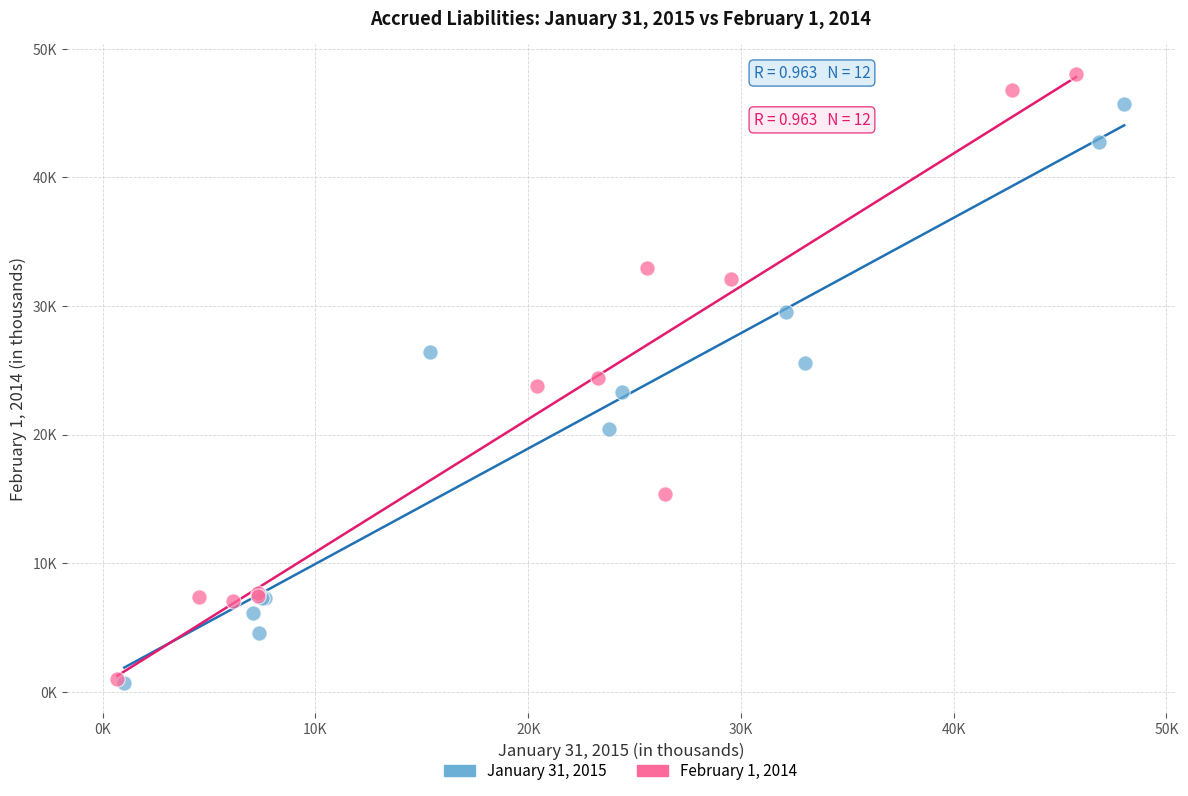

What are all the series names shown in the legend?

January 31, 2015, February 1, 2014